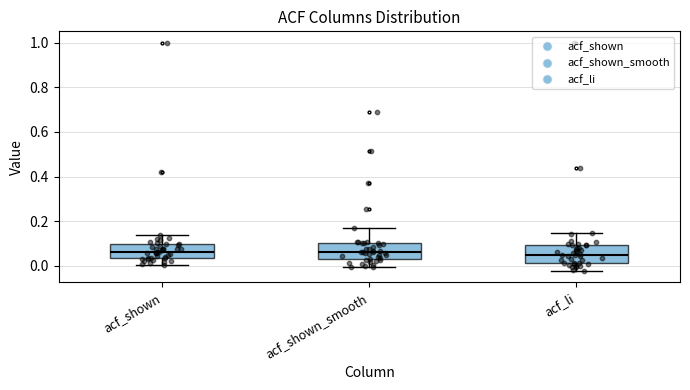

Where is the lower edge of the box for acf_shown on the y-axis? The values are not printed on the chart, so give them approximately, as read against the axis.

0.04